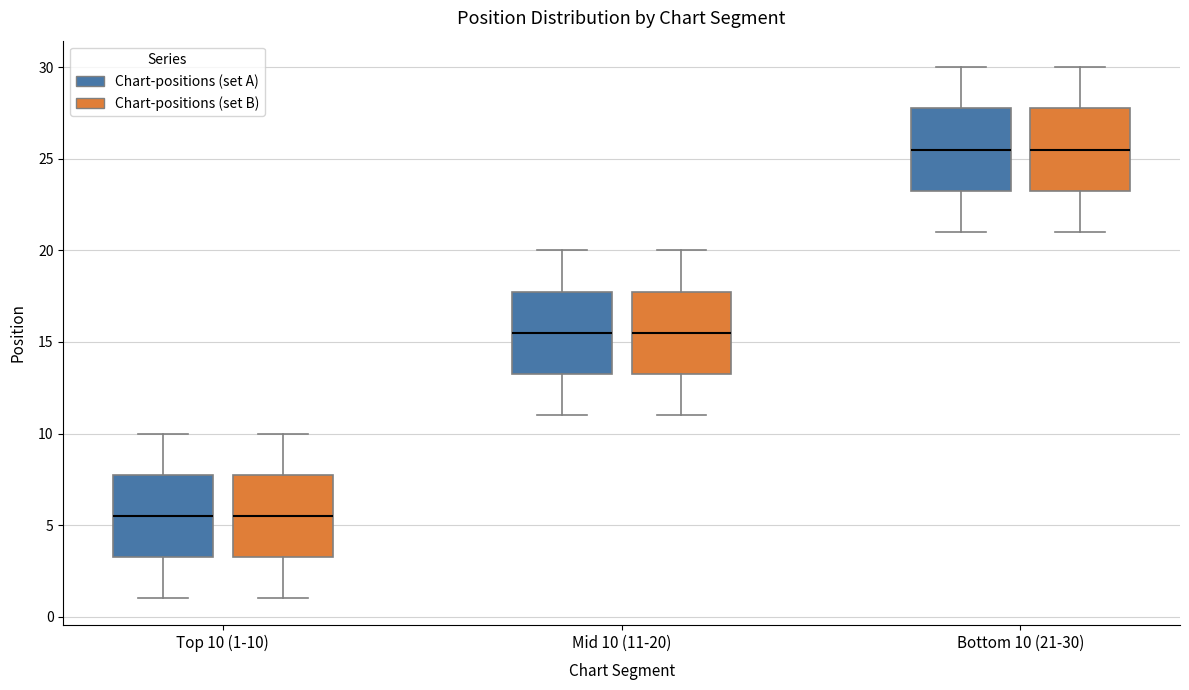

Reading left to right, transcribe this box plot: for each box, give where its median line is, the range the box spans, and where its two whiskers end, as read against the y-axis. The values are not printed on the chart, so give them approximately, as read against the axis.

Top 10 (1-10) (Chart-positions (set A)): median 5.5, box 3.5 to 8.0, whiskers 1.0 to 10.0
Top 10 (1-10) (Chart-positions (set B)): median 5.5, box 3.5 to 8.0, whiskers 1.0 to 10.0
Mid 10 (11-20) (Chart-positions (set A)): median 15.5, box 13.5 to 18.0, whiskers 11.0 to 20.0
Mid 10 (11-20) (Chart-positions (set B)): median 15.5, box 13.5 to 18.0, whiskers 11.0 to 20.0
Bottom 10 (21-30) (Chart-positions (set A)): median 25.5, box 23.5 to 28.0, whiskers 21.0 to 30.0
Bottom 10 (21-30) (Chart-positions (set B)): median 25.5, box 23.5 to 28.0, whiskers 21.0 to 30.0